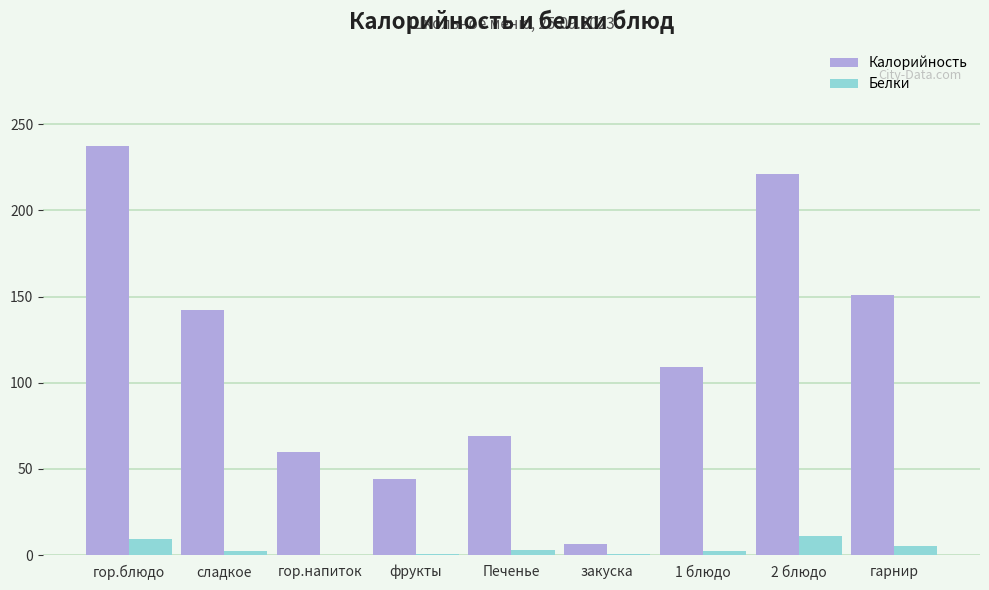

Is the value of Белки at гарнир greater than the value of Калорийность at гор.напиток?

No